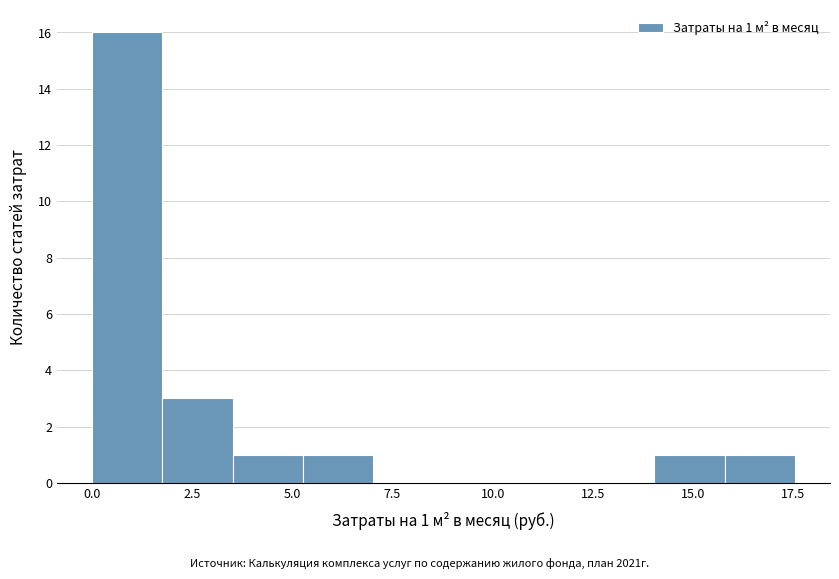

Around what value on the x-axis is the tallest bar? Give the approximate position of its centre, as read against the axis.

1.0